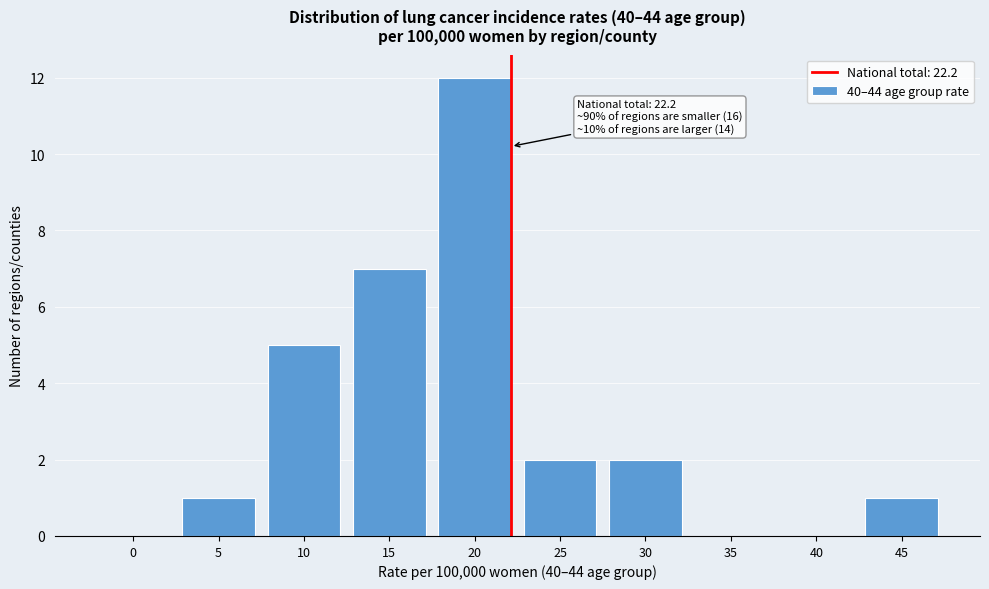

Reading left to right, list all the values displayed in this chart.

0=0	5=1	10=5	15=7	20=12	25=2	30=2	35=0	40=0	45=1